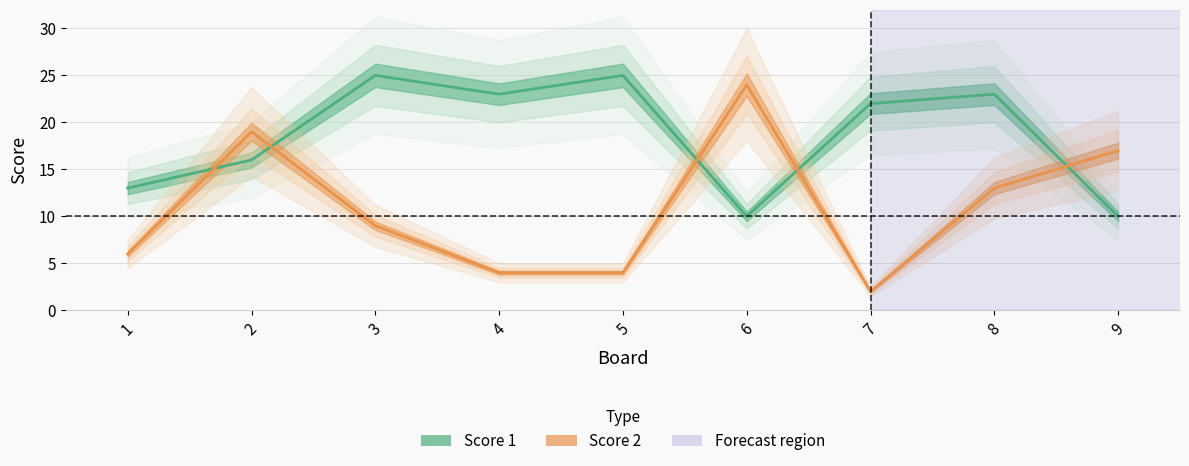

The value of Score 2 at 1 is 6. True or false?

True